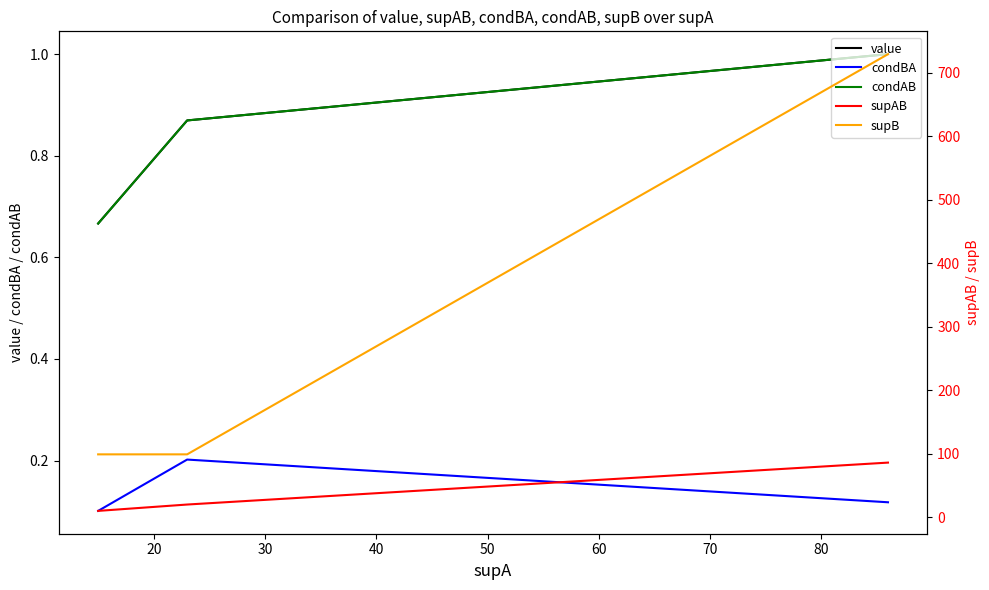

How many lines are shown in the chart?

5